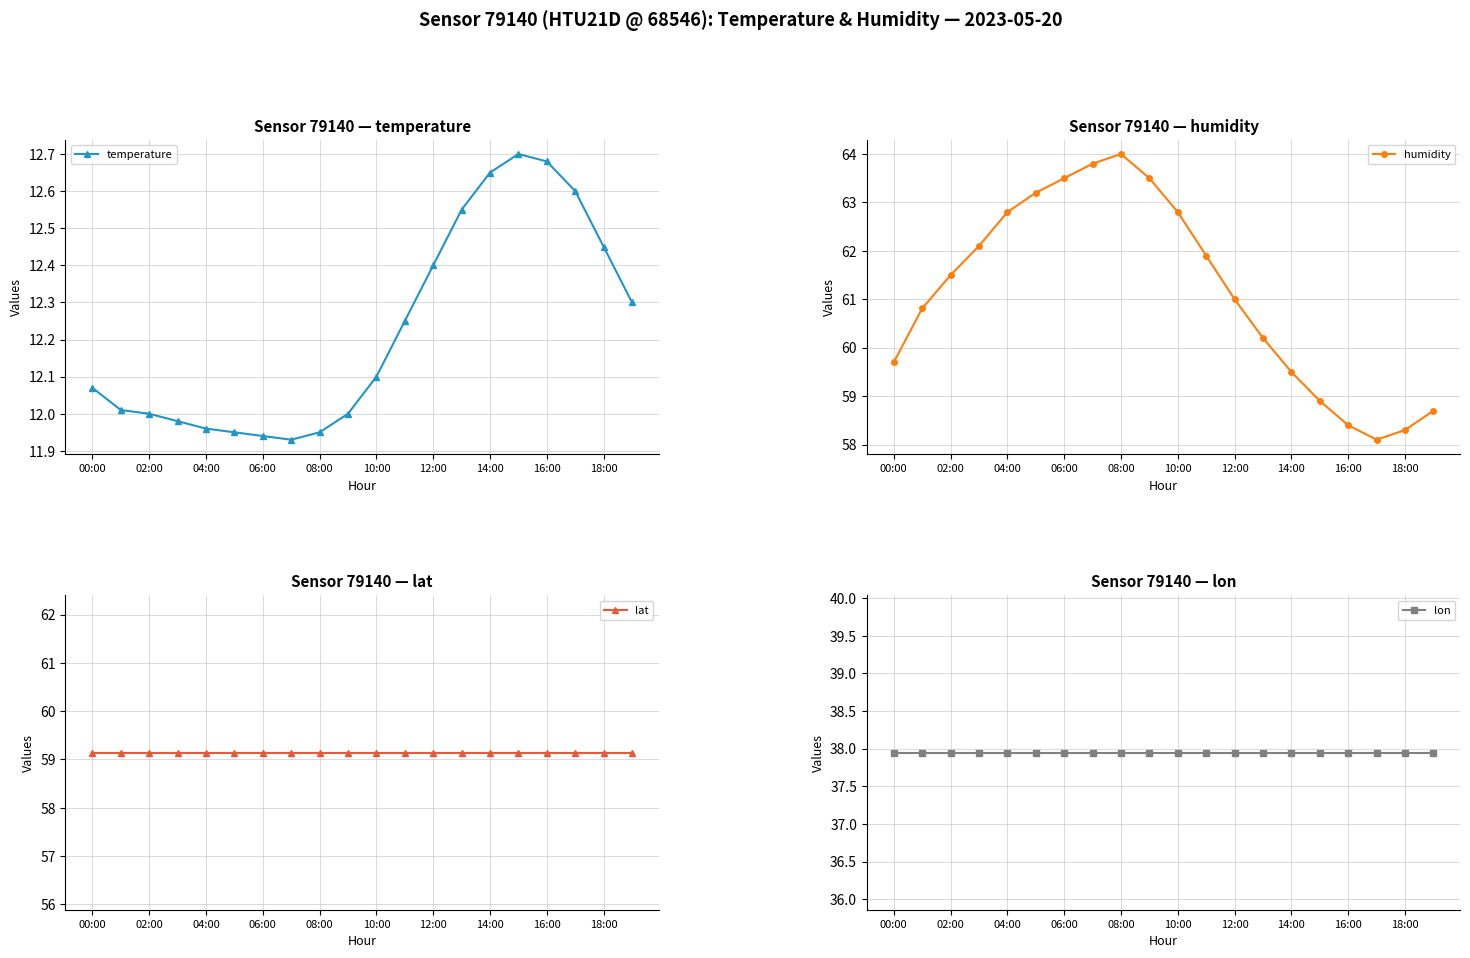

Is it true that temperature equals 12.4 at 12:00?

True